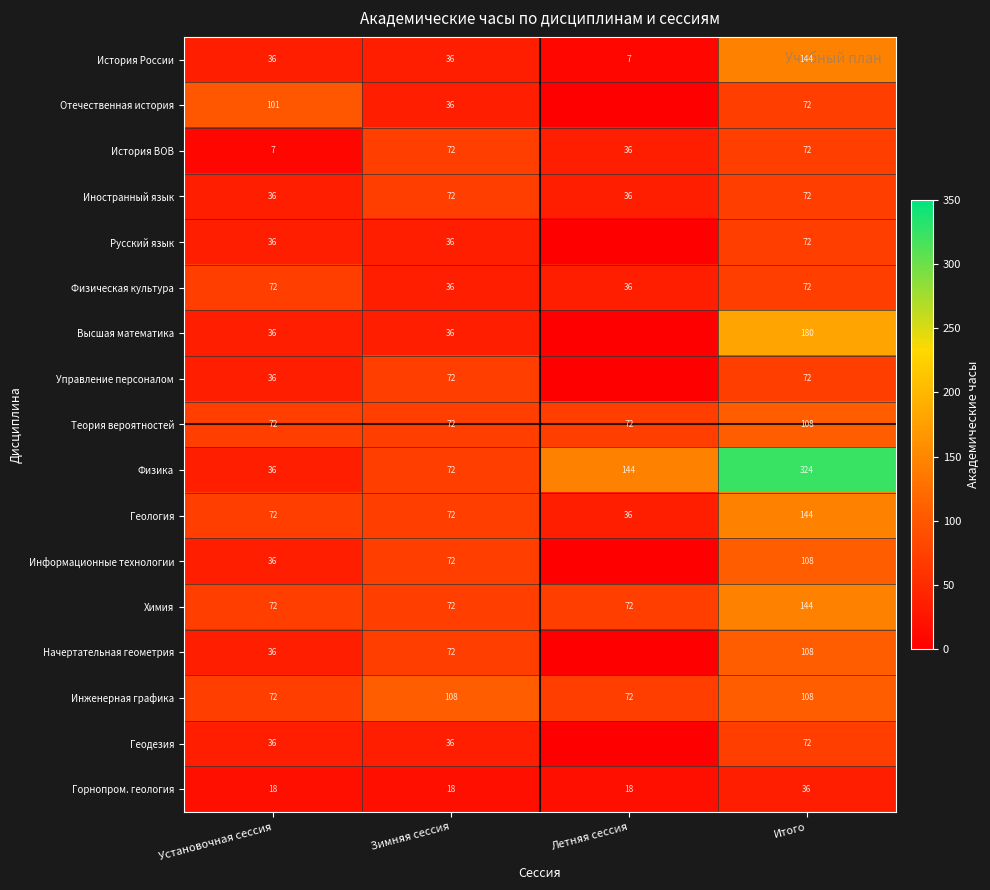

What is the difference between the second highest and minimum values in the История России series?

29